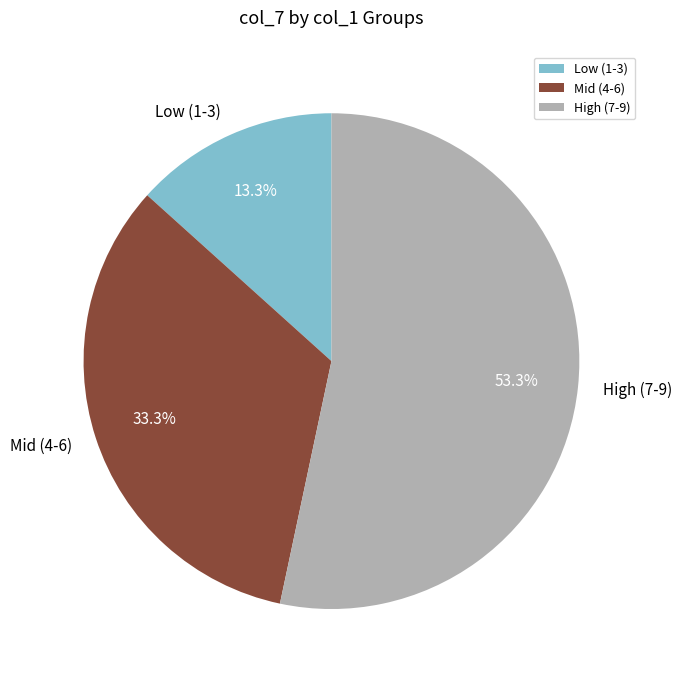

What is the ratio of the value at High (7-9) to the value at Mid (4-6)?

1.6